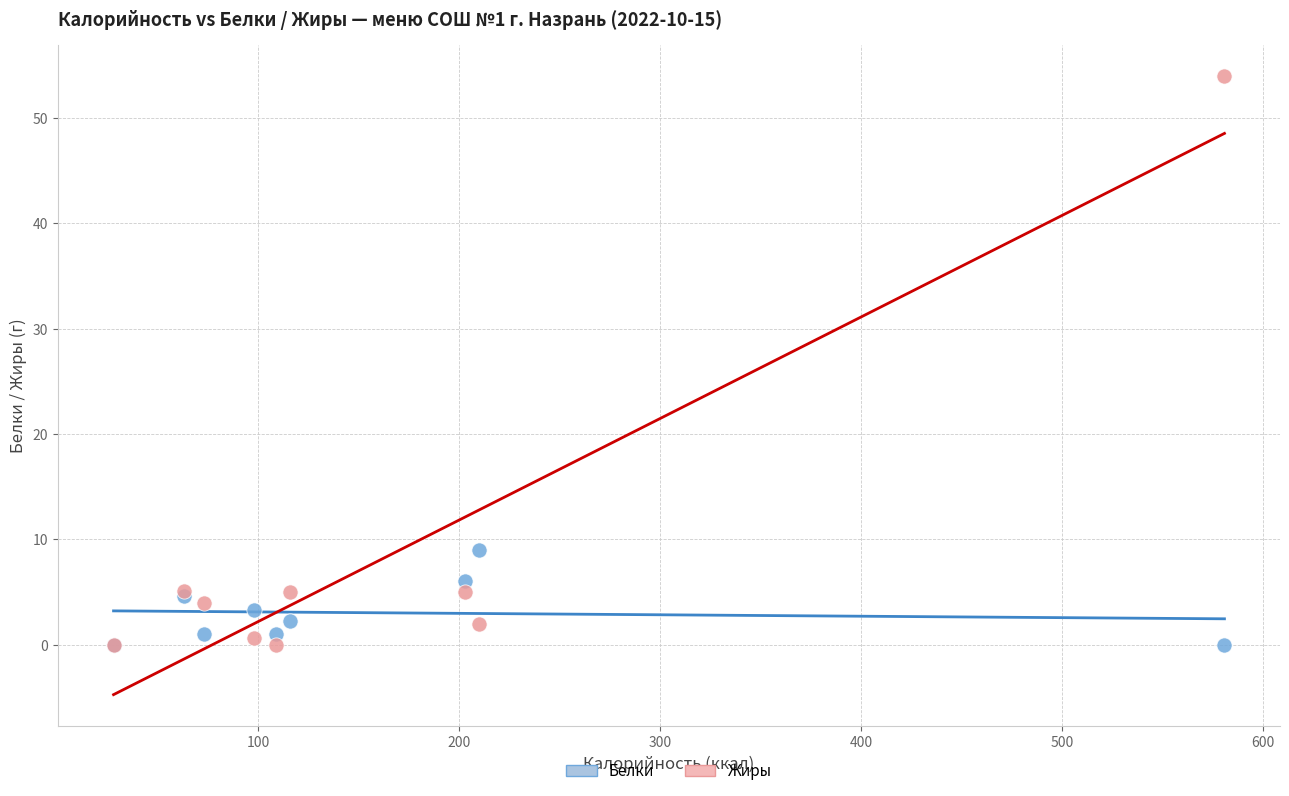

Which series has the widest spread of Y values?

Жиры